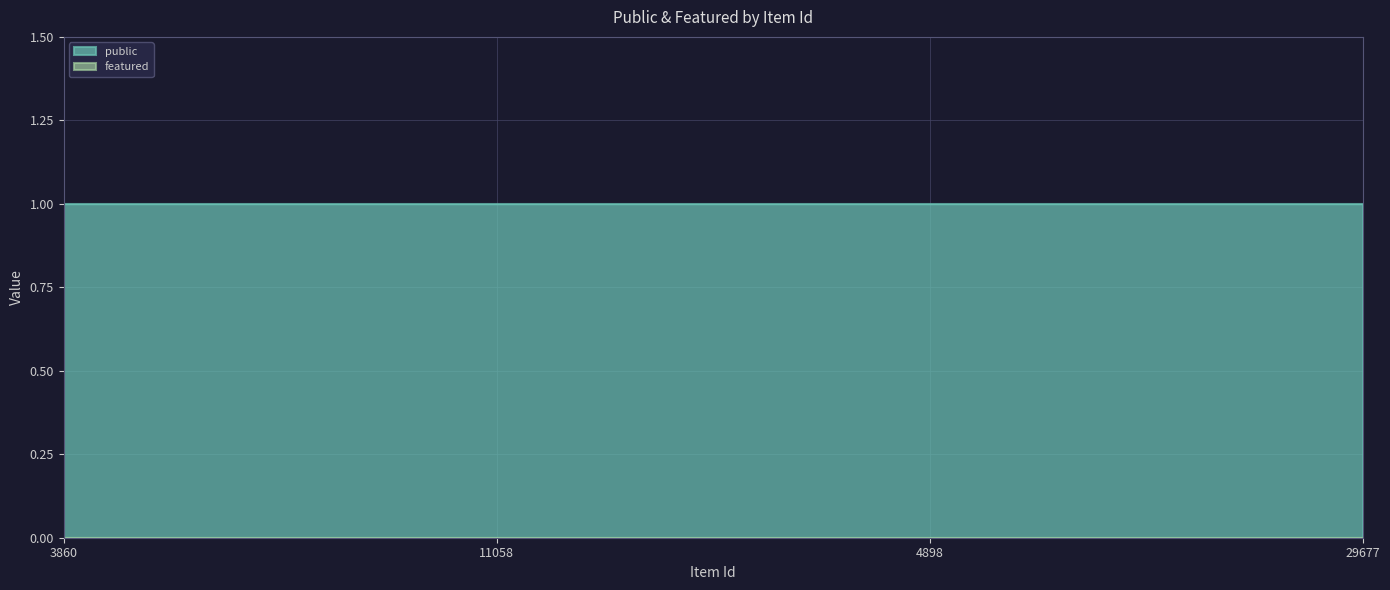

Reading left to right, transcribe all the data shown in this chart.

public: 1	1	1	1
featured: 0	0	0	0